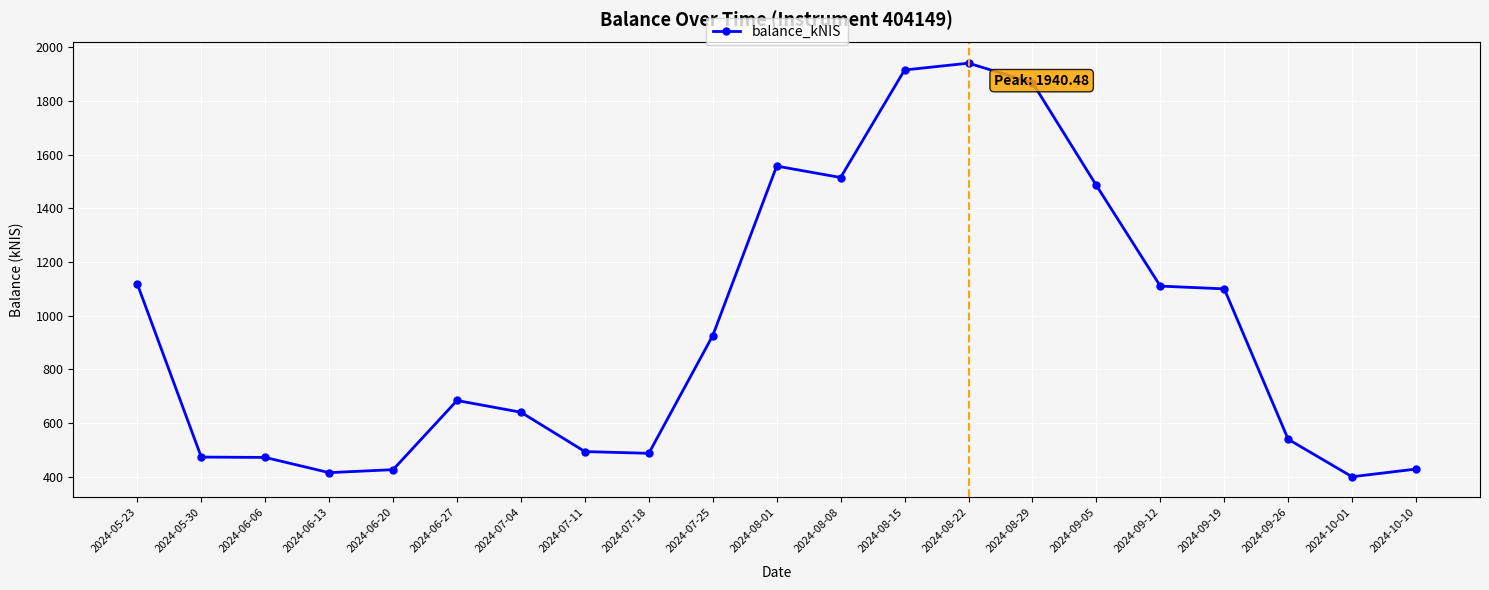

What is the maximum value shown in the chart?

1940.5